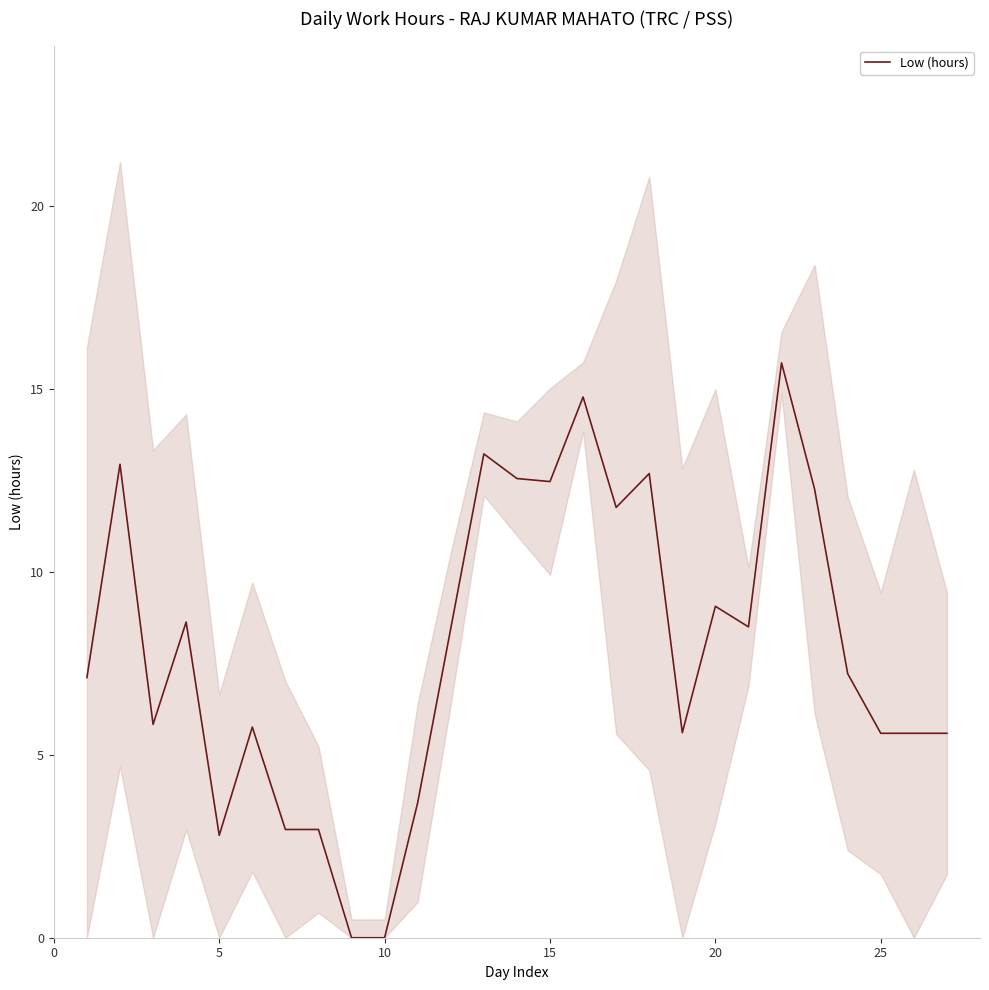

True or false: Low (hours) has a value of 0.0 at 10.

True